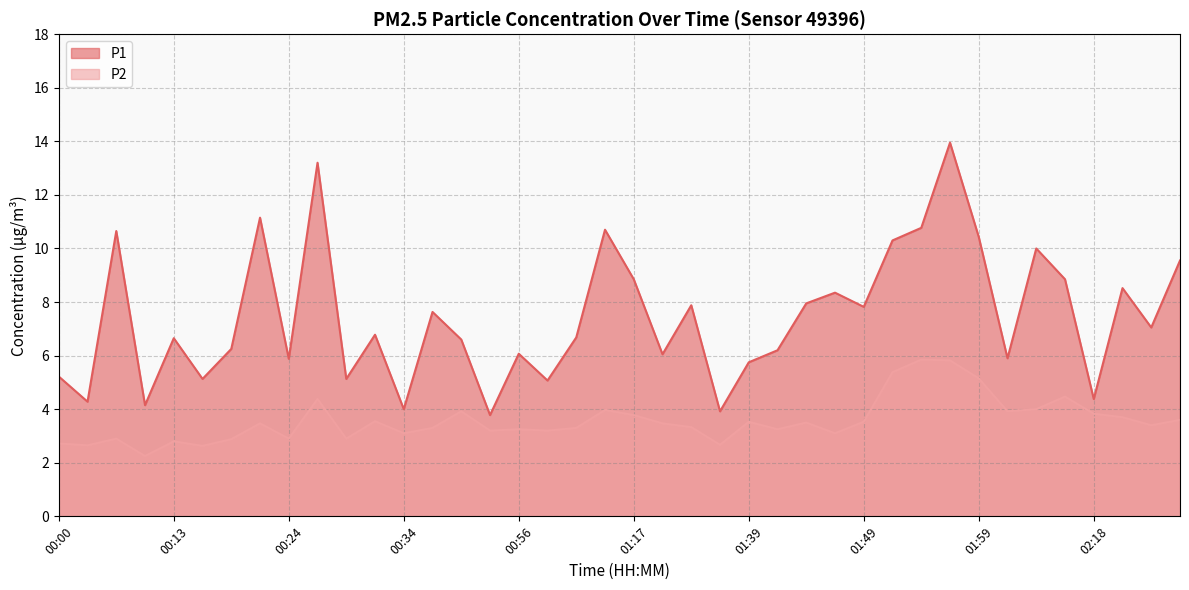

Which series has the largest total across all categories?

P1